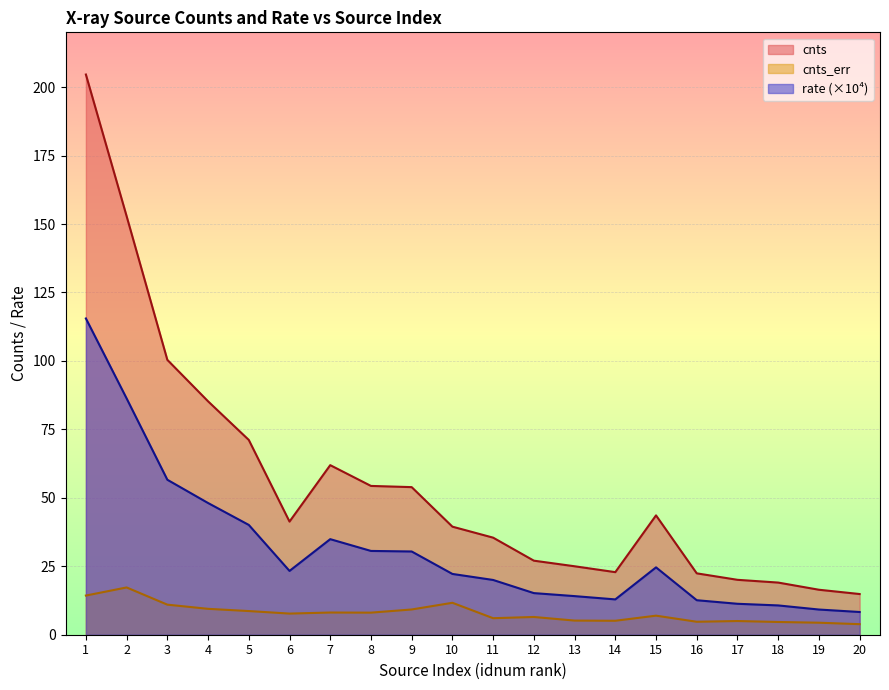

What is the average value of the cnts_err series?

7.9